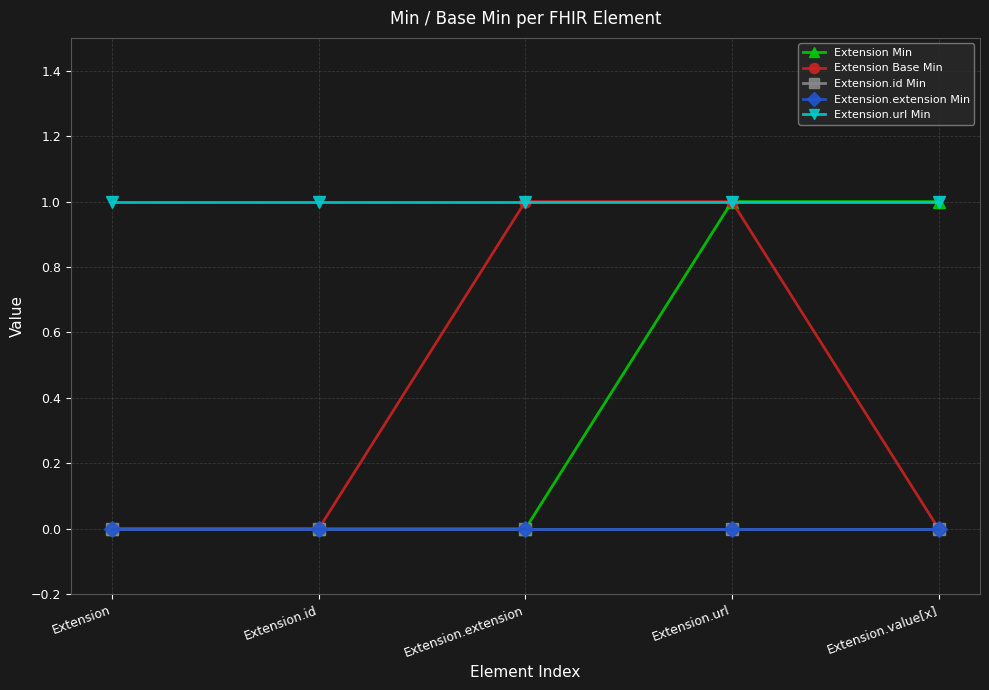

Does the chart have visible grid lines?

Yes